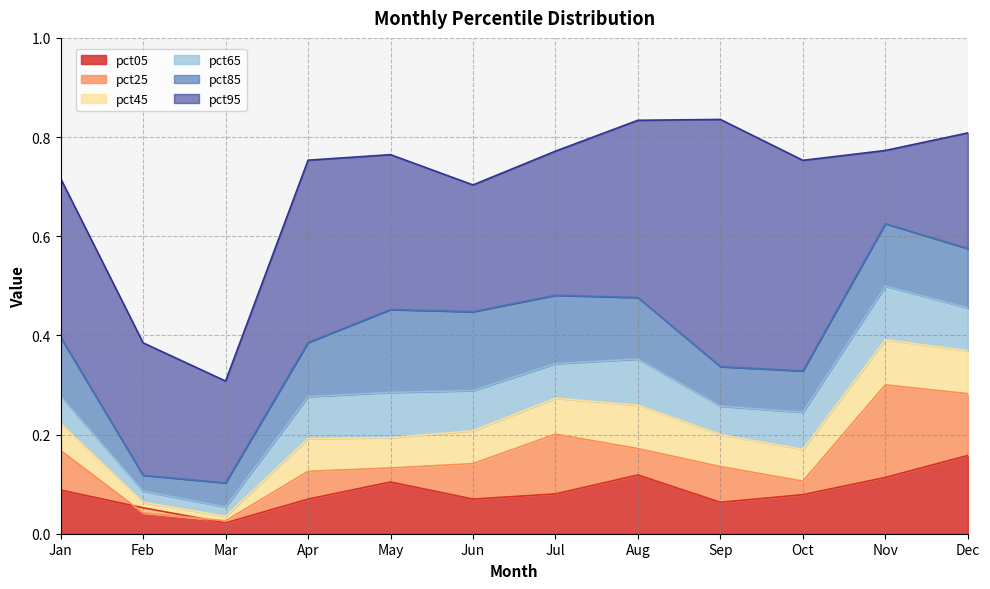

Reading left to right, extract all data points from this chart.

pct05: 0.1	0.1	0.0	0.1	0.1	0.1	0.1	0.1	0.1	0.1	0.1	0.2
pct25: 0.2	0.0	0.0	0.1	0.1	0.1	0.2	0.2	0.1	0.1	0.3	0.3
pct45: 0.2	0.1	0.0	0.2	0.2	0.2	0.3	0.3	0.2	0.2	0.4	0.4
pct65: 0.3	0.1	0.1	0.3	0.3	0.3	0.3	0.4	0.3	0.2	0.5	0.5
pct85: 0.4	0.1	0.1	0.4	0.5	0.4	0.5	0.5	0.3	0.3	0.6	0.6
pct95: 0.7	0.4	0.3	0.8	0.8	0.7	0.8	0.8	0.8	0.8	0.8	0.8